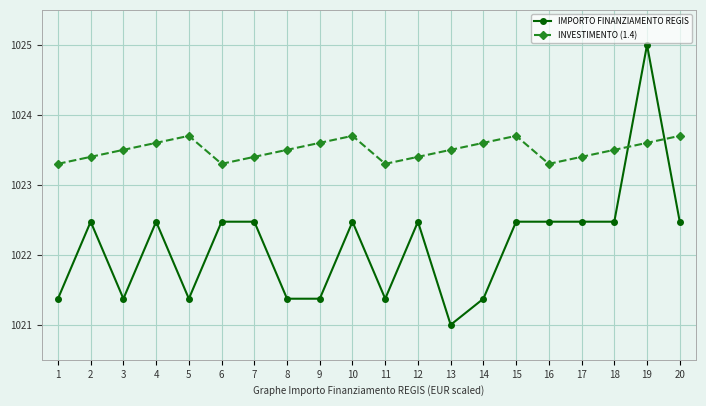

Which label corresponds to the smallest value in the chart?

13